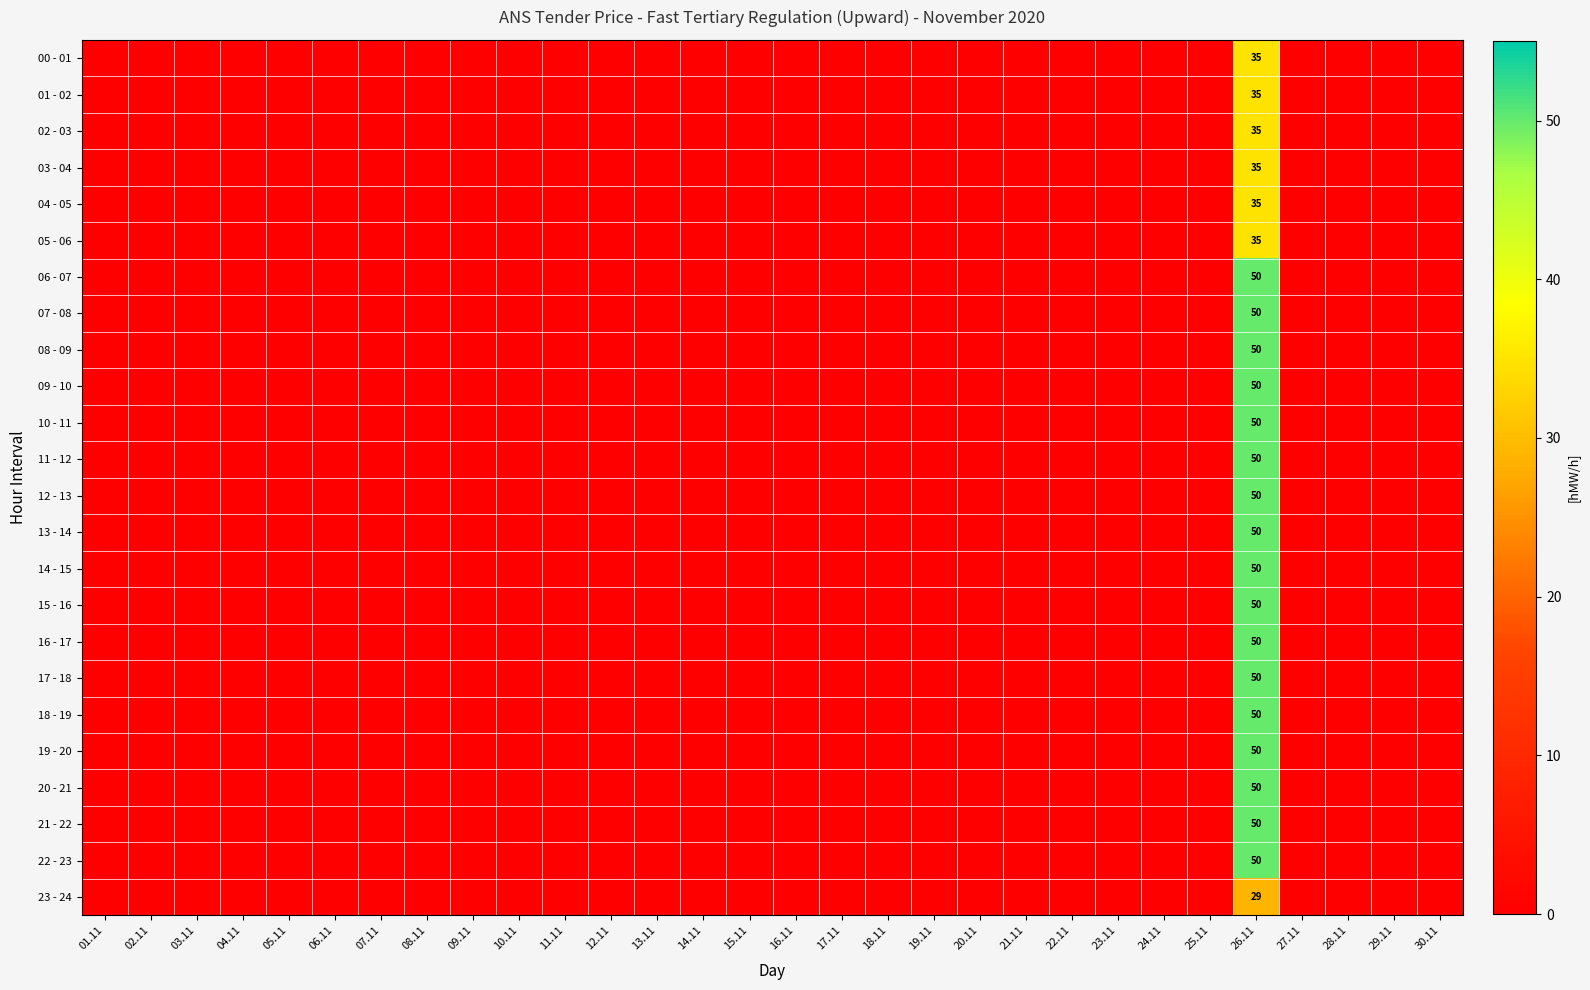

What is the greatest value displayed?

50